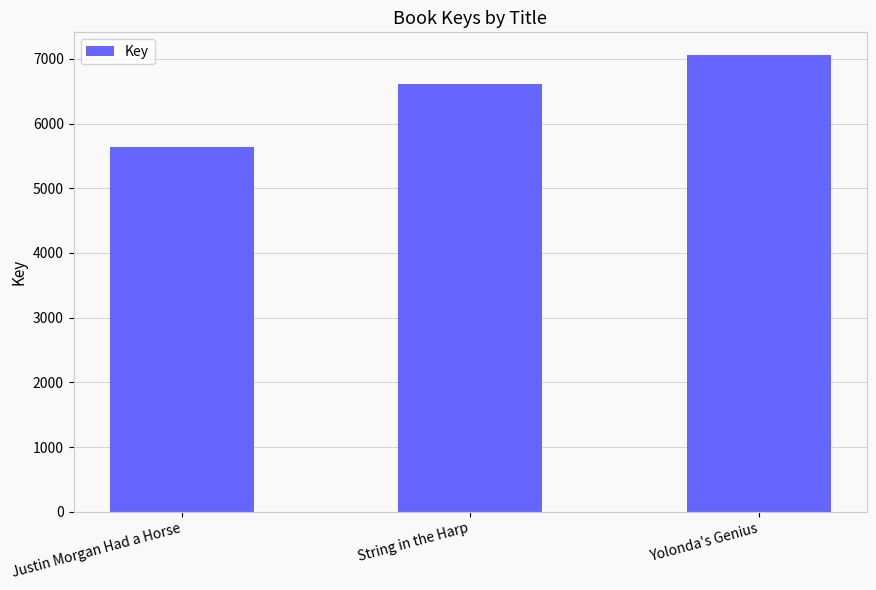

List the labels in order of value, smallest first.

Justin Morgan Had a Horse, String in the Harp, Yolonda's Genius